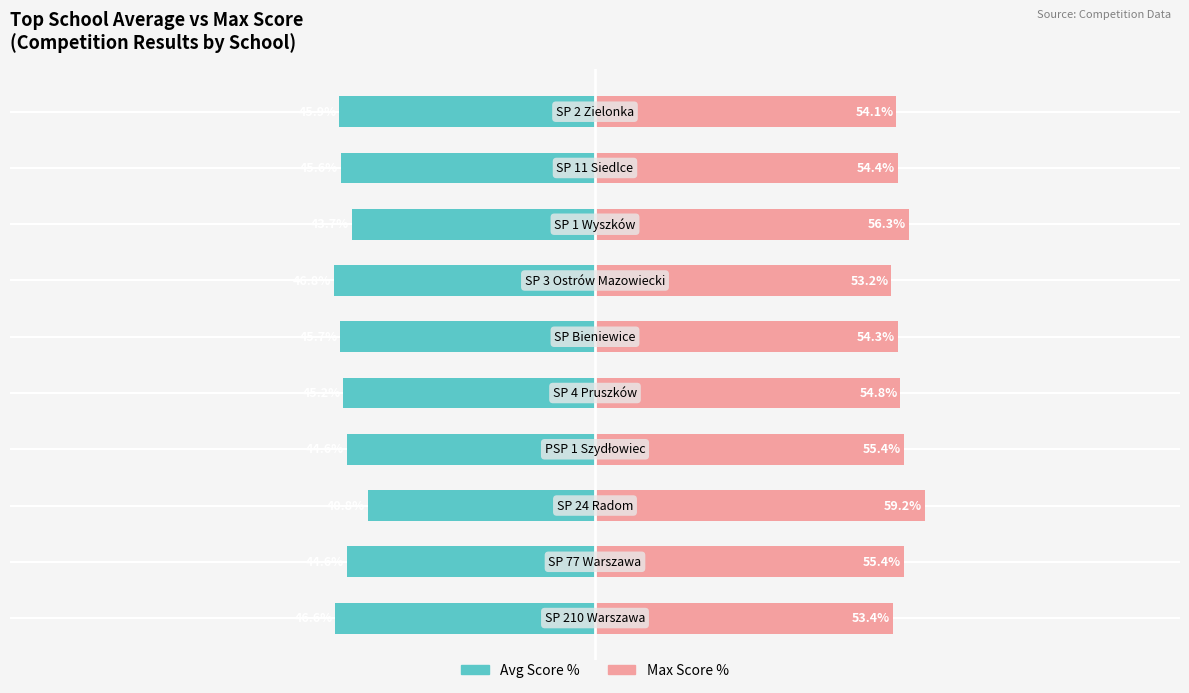

Reading left to right, extract all data points from this chart.

Avg Score %: -46.6	-44.6	-40.8	-44.6	-45.2	-45.7	-46.8	-43.7	-45.6	-45.9
Max Score %: 53.4	55.4	59.2	55.4	54.8	54.3	53.2	56.3	54.4	54.1